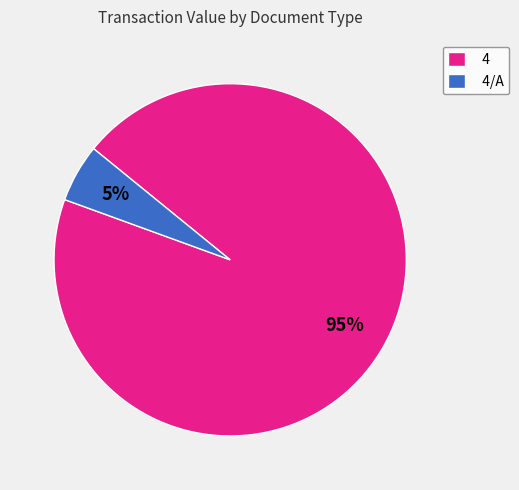

Combined, do 4/A and 4 account for over 50%?

Yes